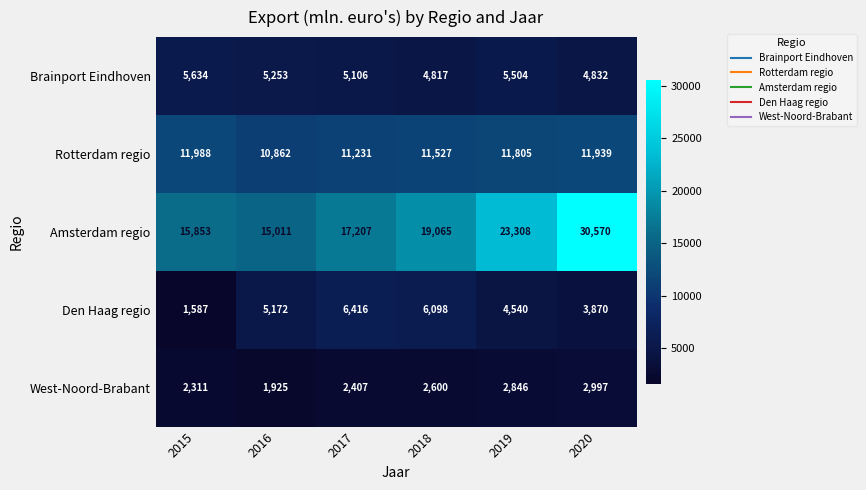

At which category is the sum across all series the highest?

2020